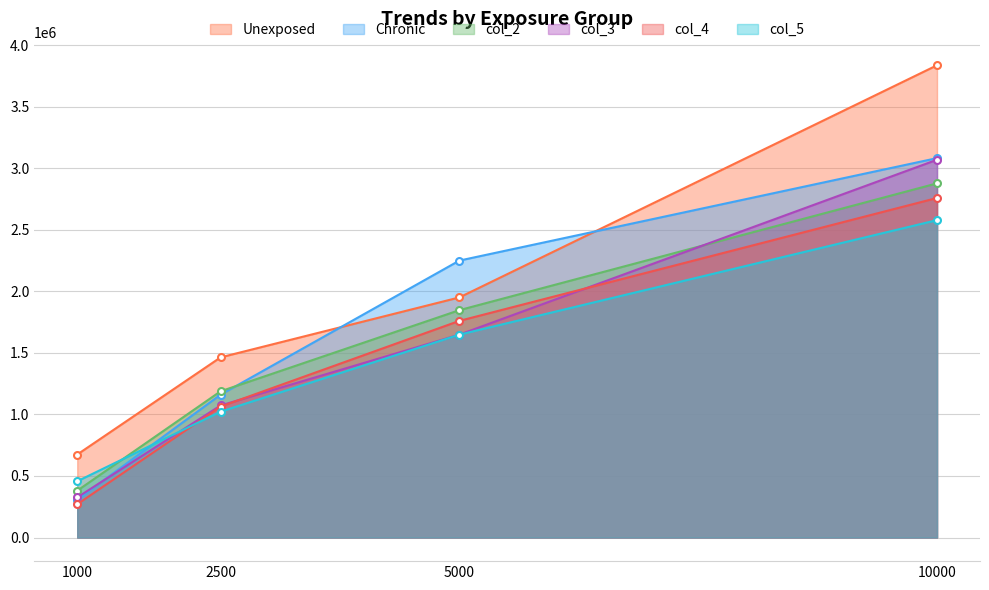

How many lines are shown in the chart?

6